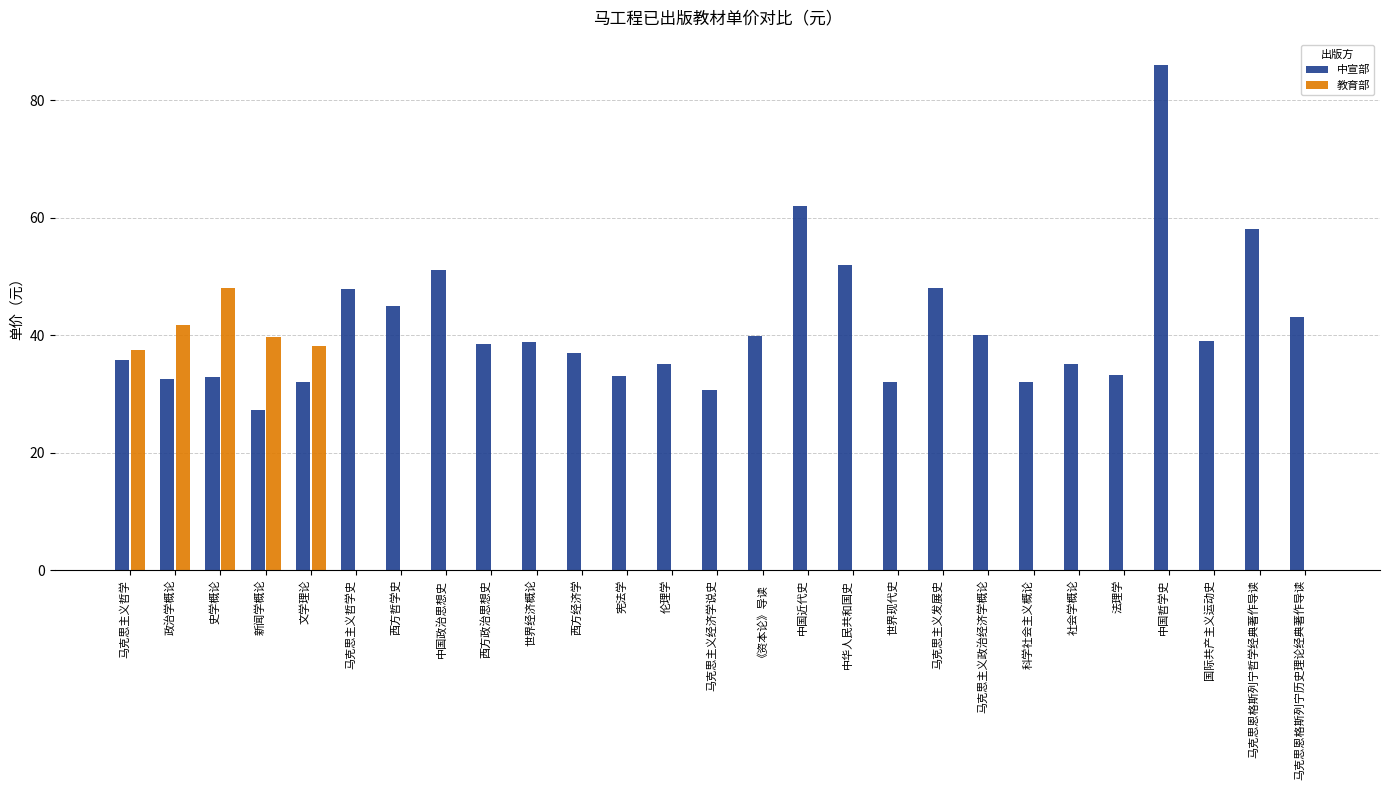

What is the maximum value shown in the chart?

86.0